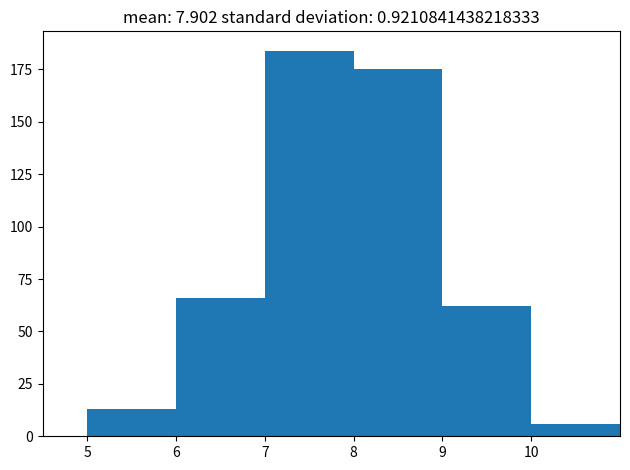

Over which range of the x-axis is the bar tallest?

7 to 8